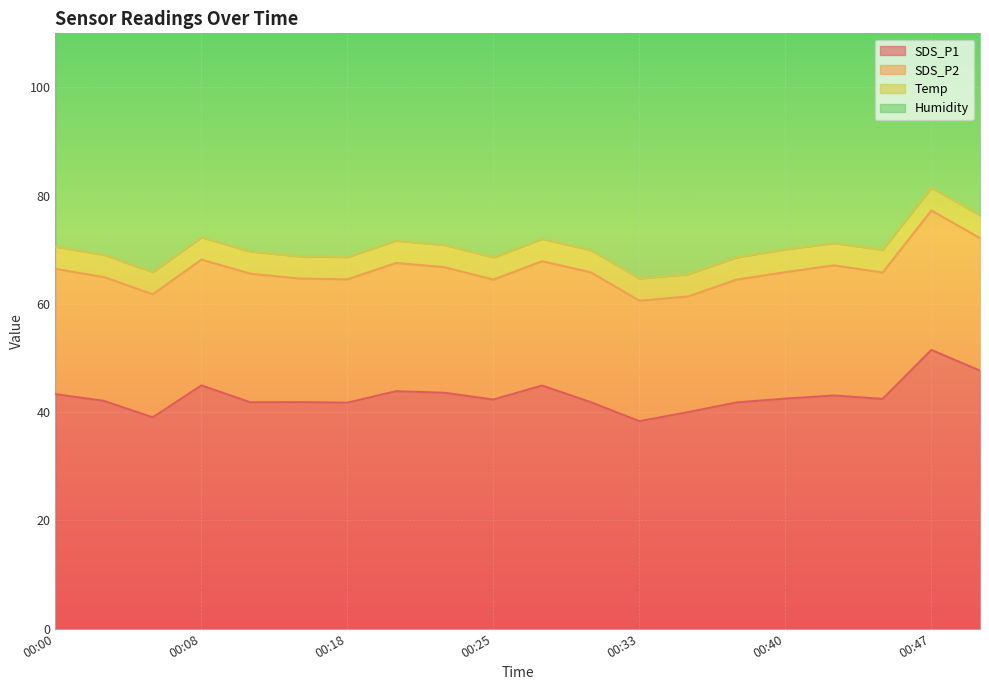

True or false: Temp and Humidity intersect in this chart.

False